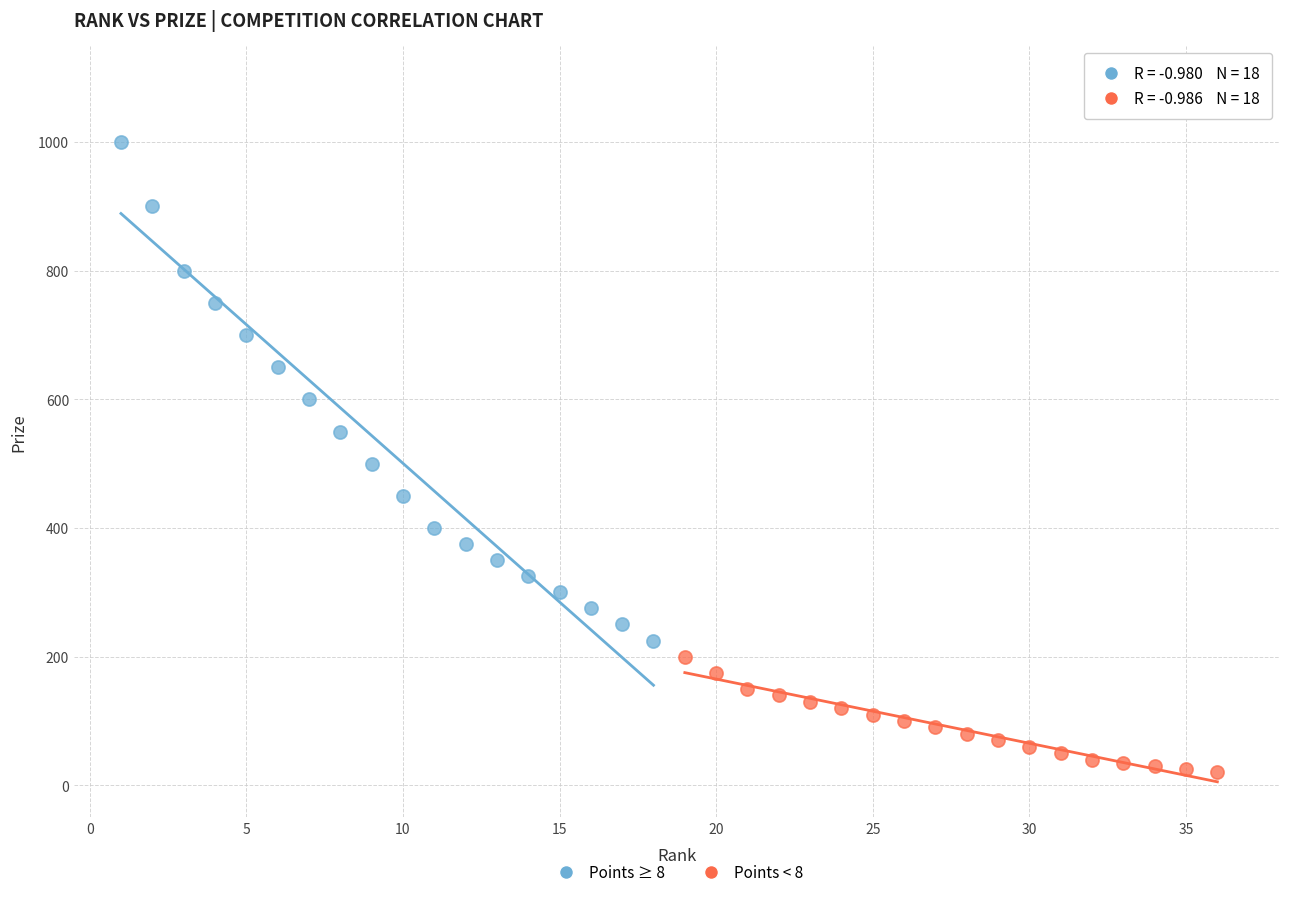

Which series has the largest Y range (max minus min)?

Points ≥ 8